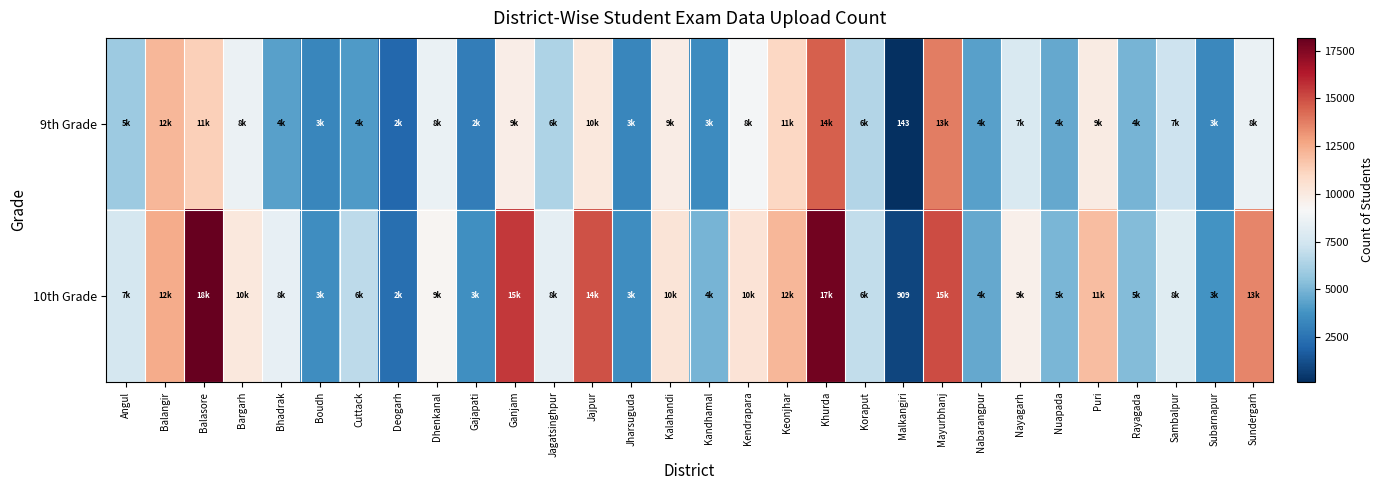

At which label does 10th Grade reach its peak?

Balasore